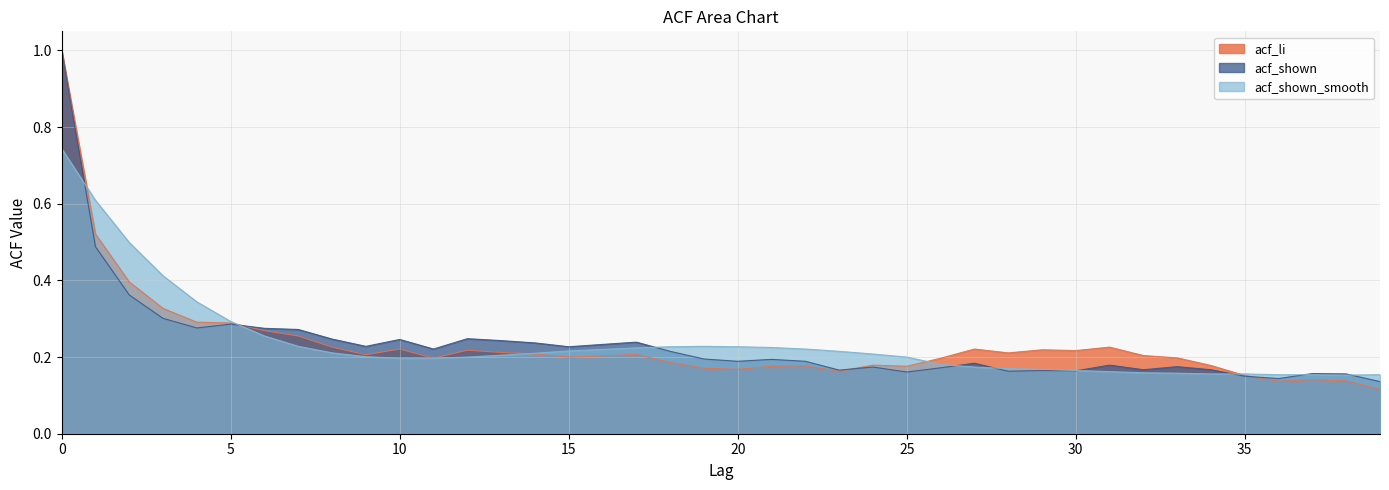

True or false: acf_shown_smooth has a value of 0.5 at 4.

False